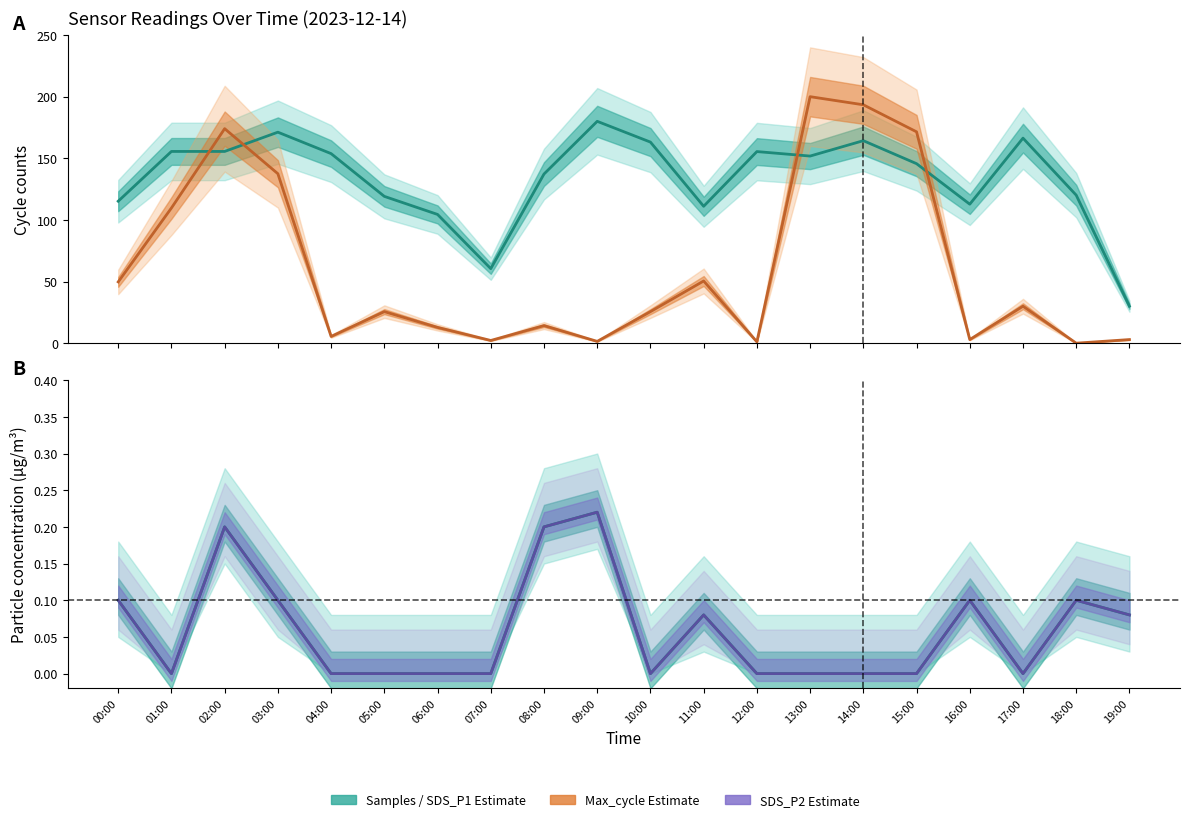

At how many categories does at least one series exceed 148?

11